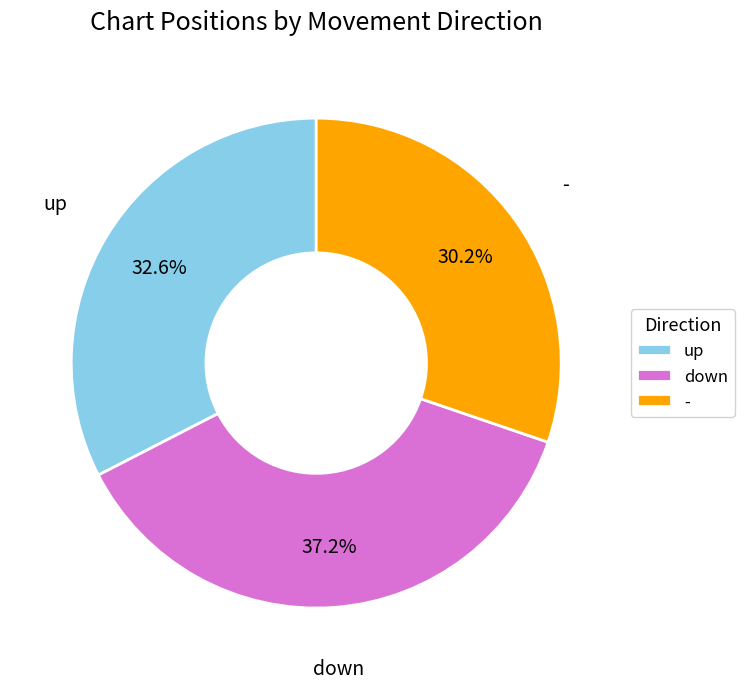

What is the largest slice in the pie chart?

down